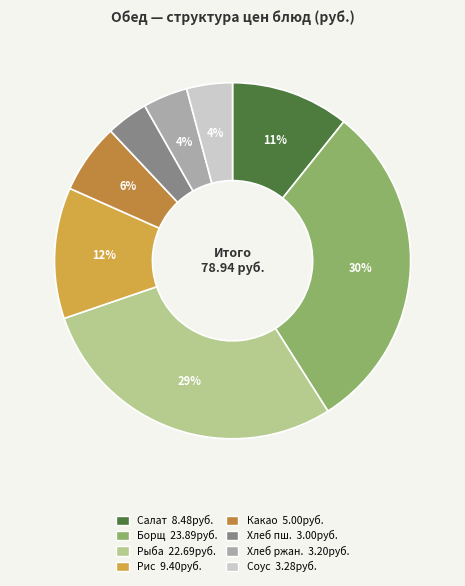

How many segments does this pie chart have?

8